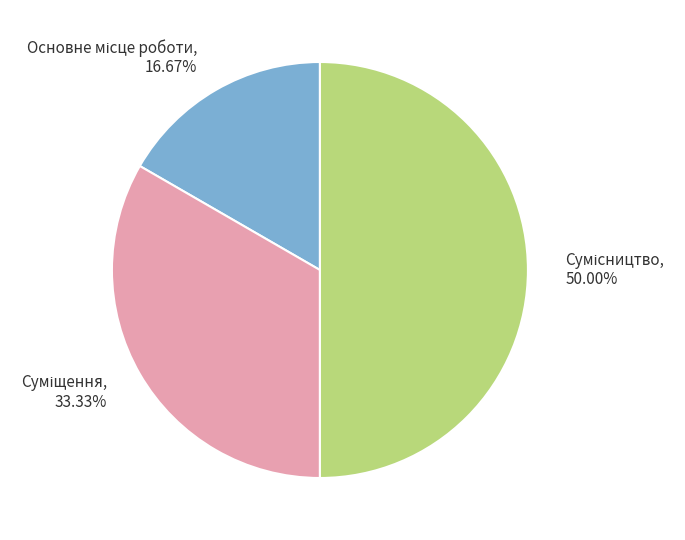

To the nearest percent, what is the average slice percentage?

33%